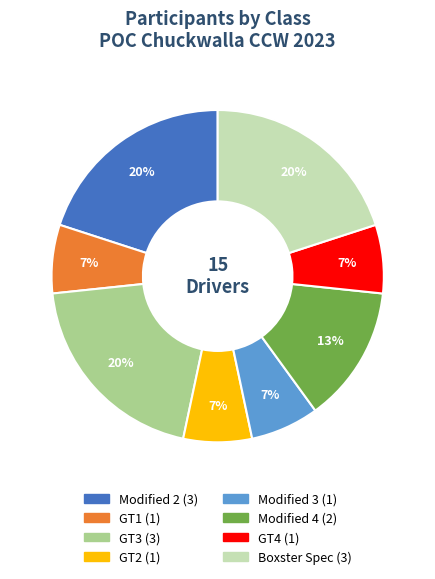

To the nearest percent, what is the combined percentage of Modified 4 and GT1?

20%